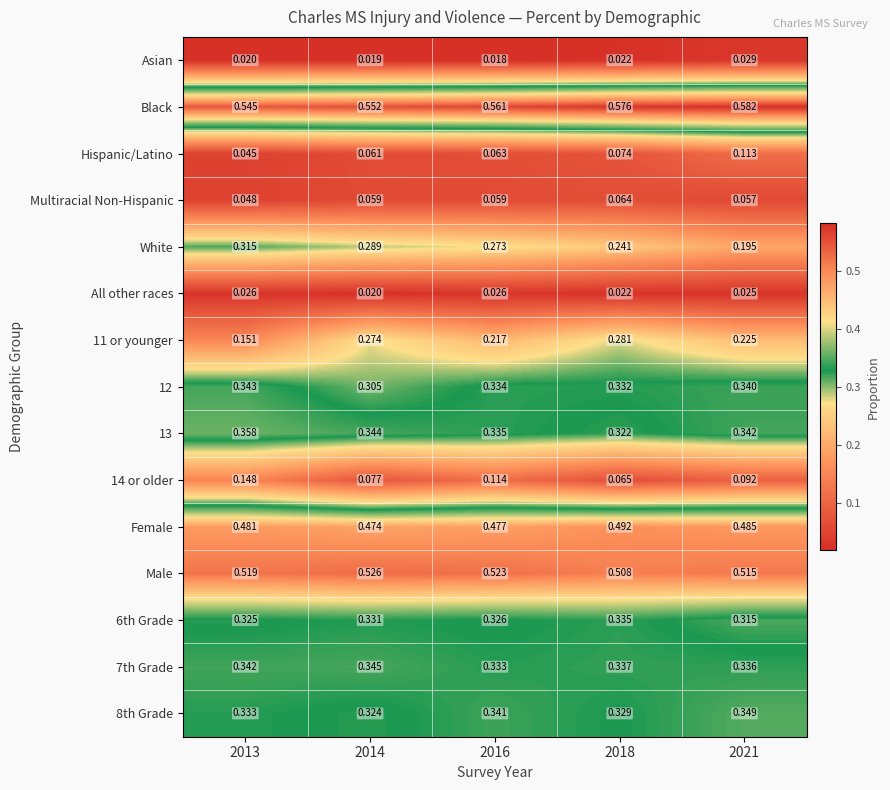

Between 2014 and 2021, which series saw the biggest shift?

White